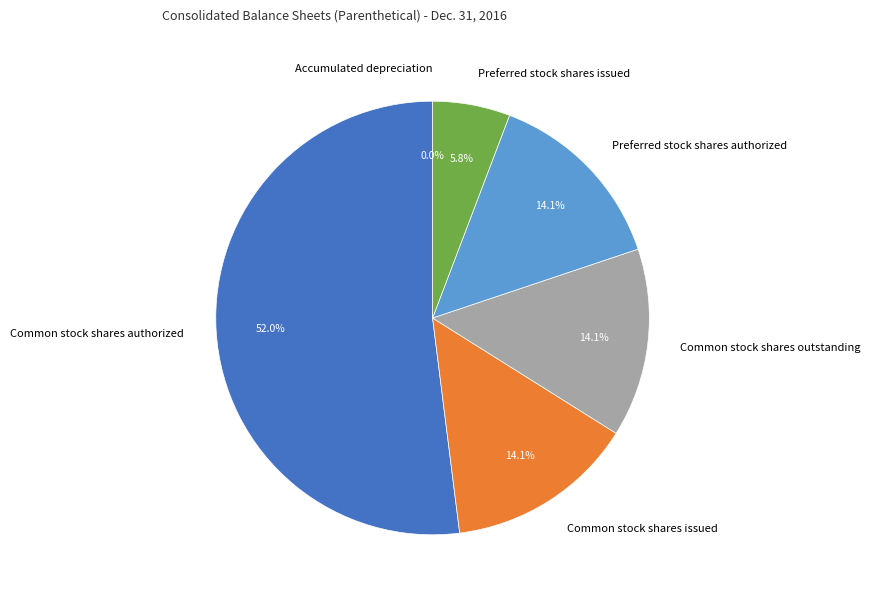

Which slice is the largest?

Common stock shares authorized